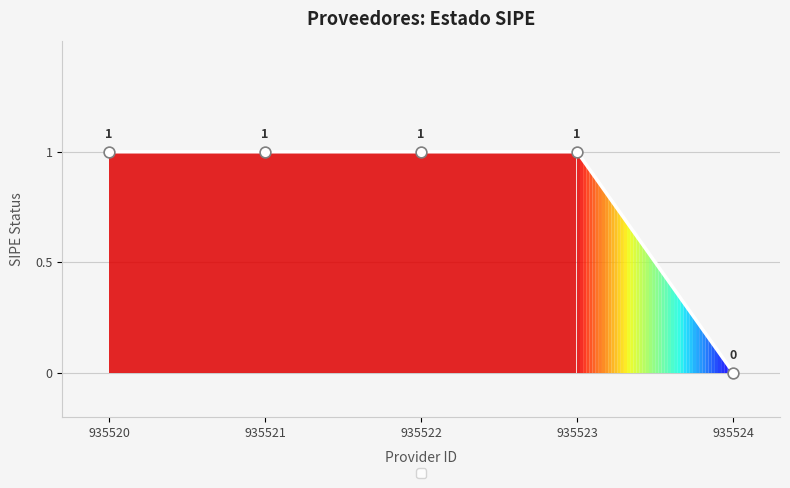

What is the change in value from 935523 to 935524?

-1